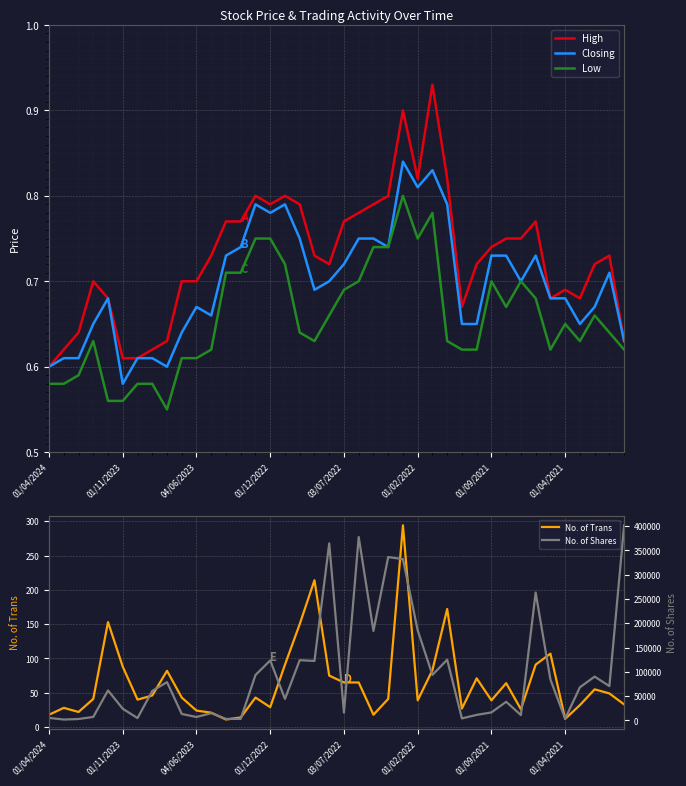

What is the total value across all series at 19?

364666.1